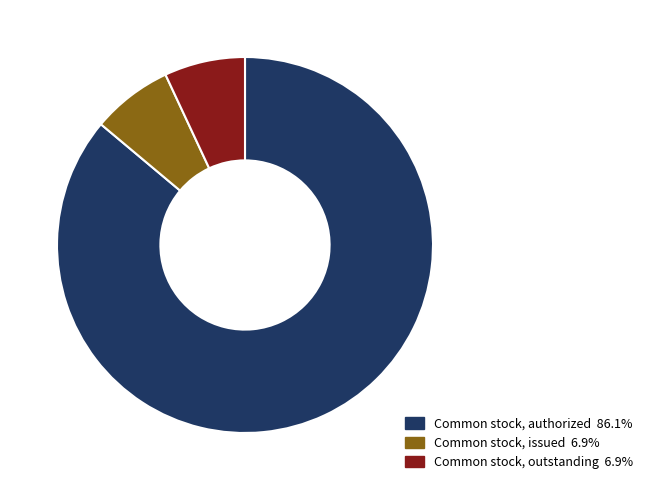

Approximately how many times larger is the value at Common stock, authorized 86.1% compared to Common stock, outstanding 6.9%?

12.4